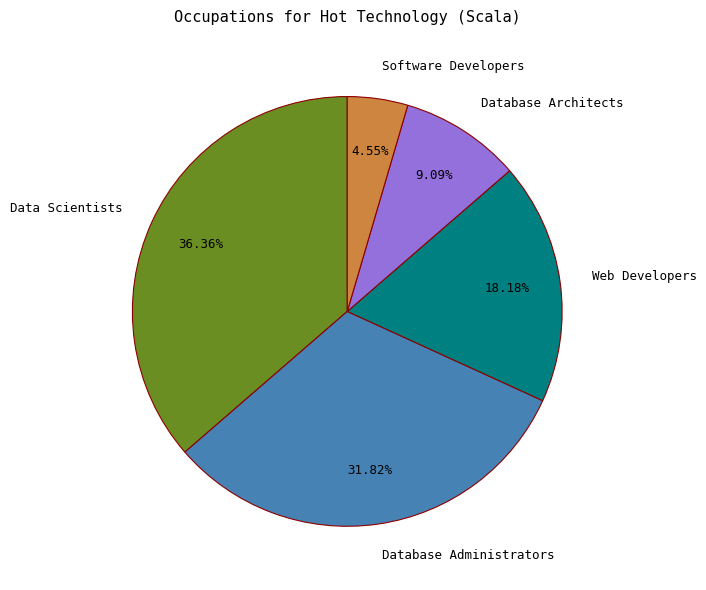

Combined, what portion of the pie is Web Developers and Data Scientists?

54.5%